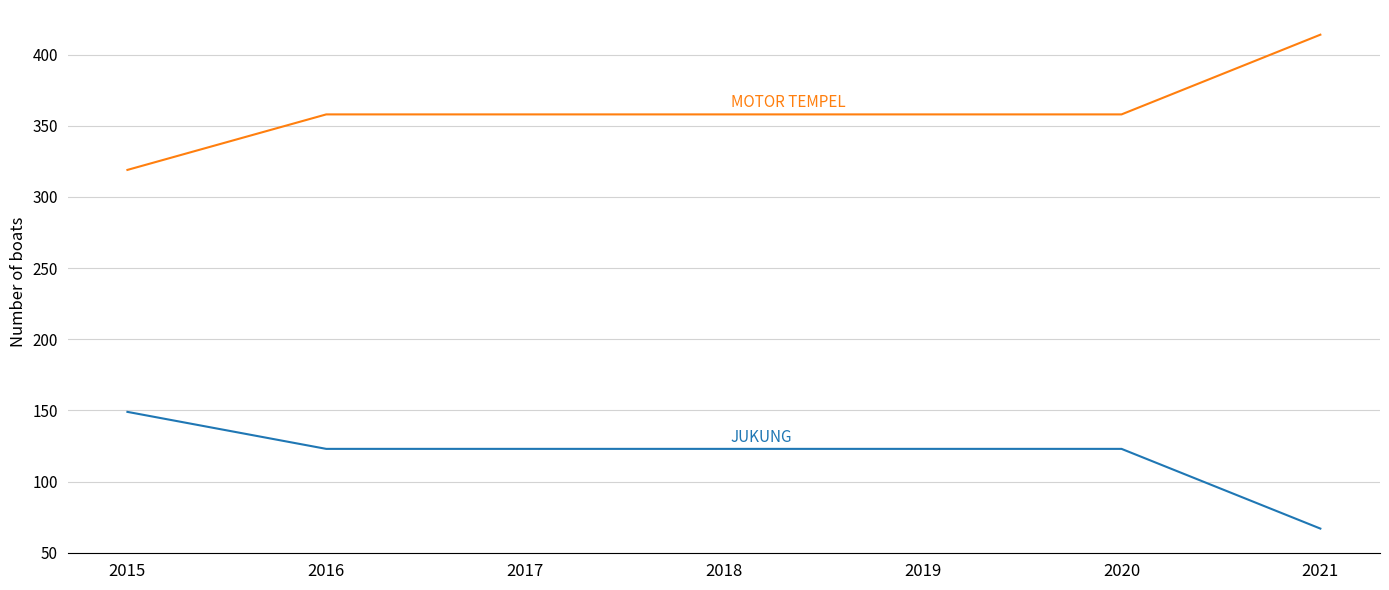

What is the smallest value displayed?

67